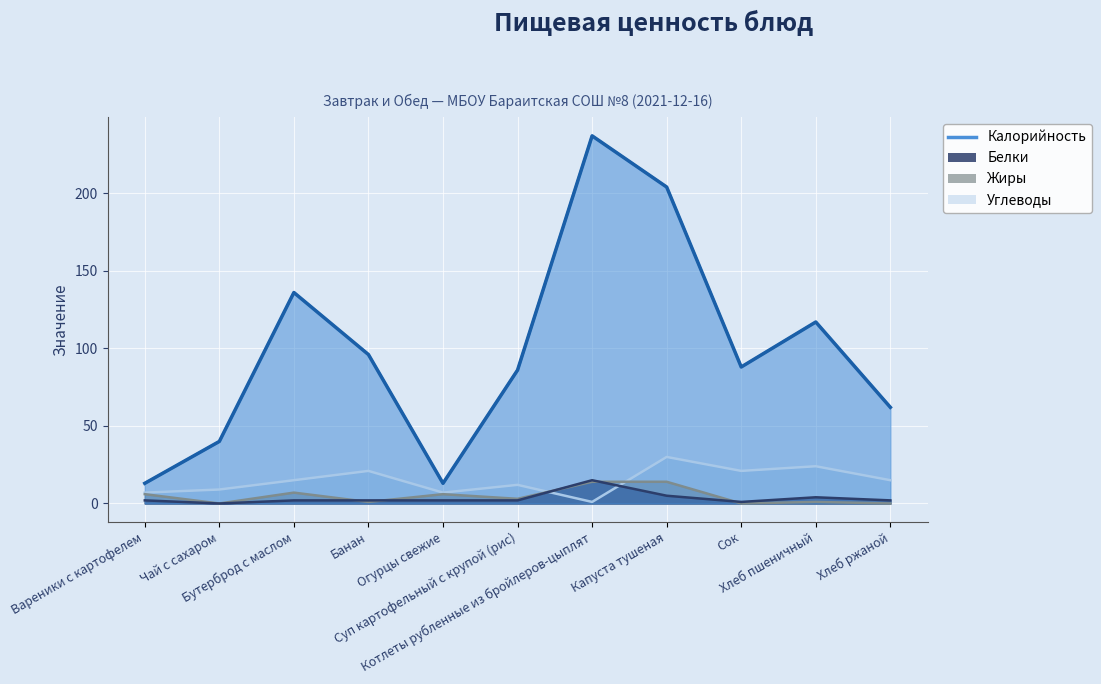

True or false: Жиры has a value of 0 at Банан.

False